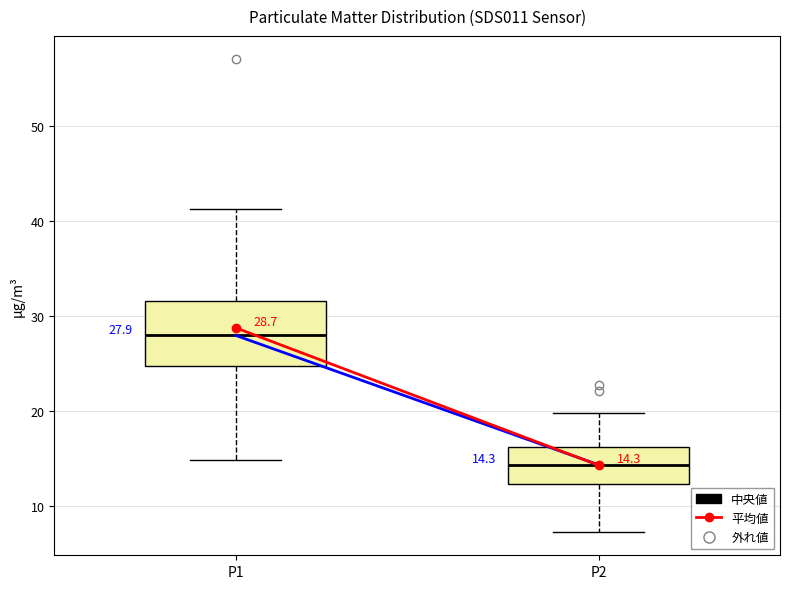

Which box has the highest median line?

P1